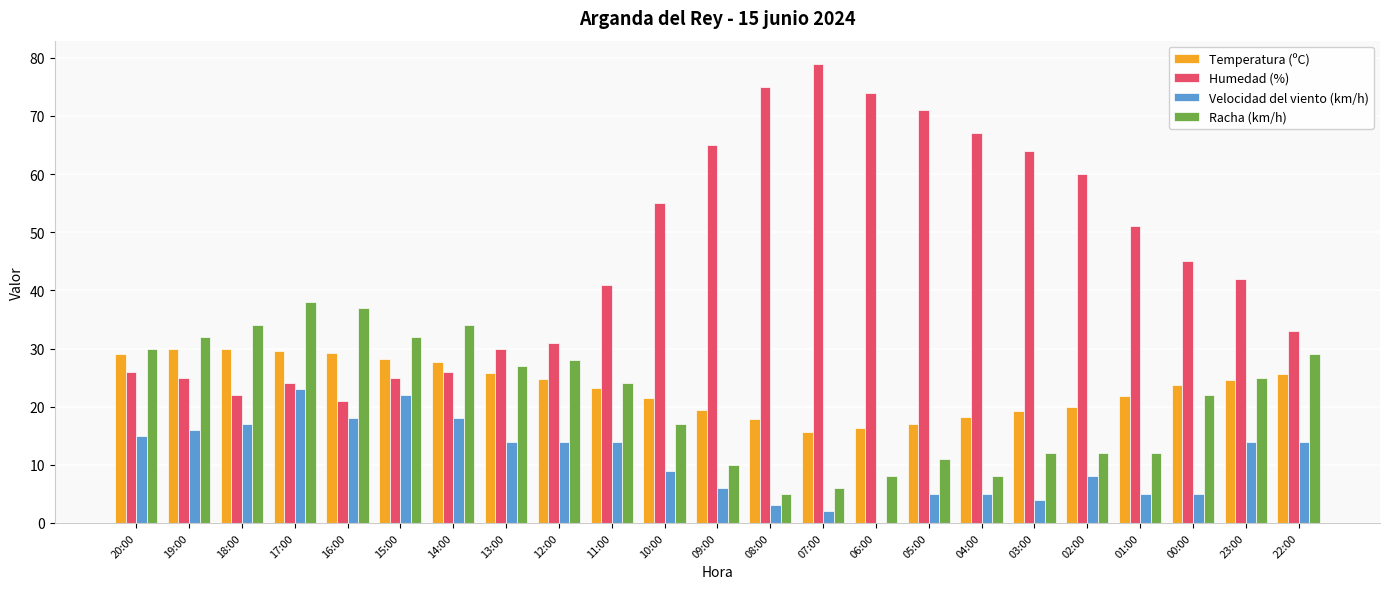

At which category is the sum across all series the highest?

17:00